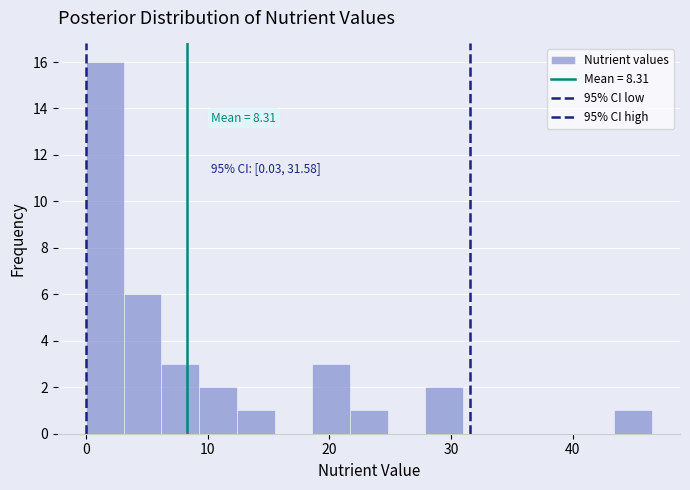

Read against the x-axis, roughly where is the centre of the tallest bar?

2